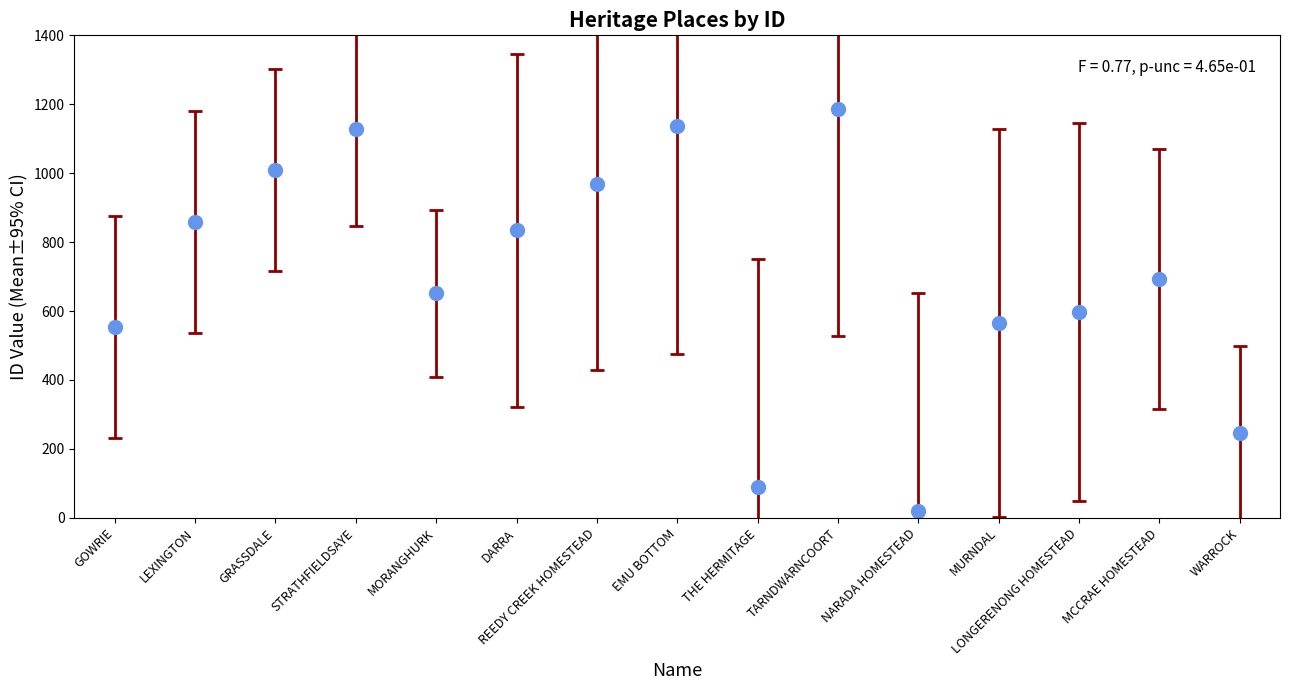

What is the change in value from GRASSDALE to MCCRAE HOMESTEAD?

-316